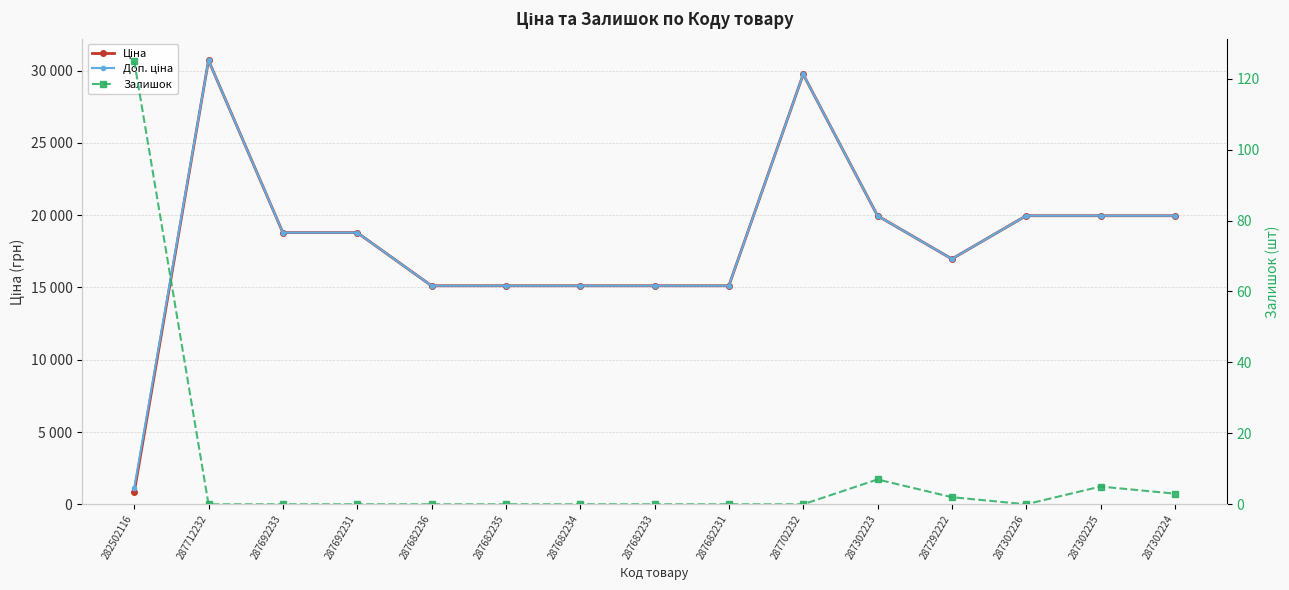

True or false: Ціна and Залишок cross at least once.

False